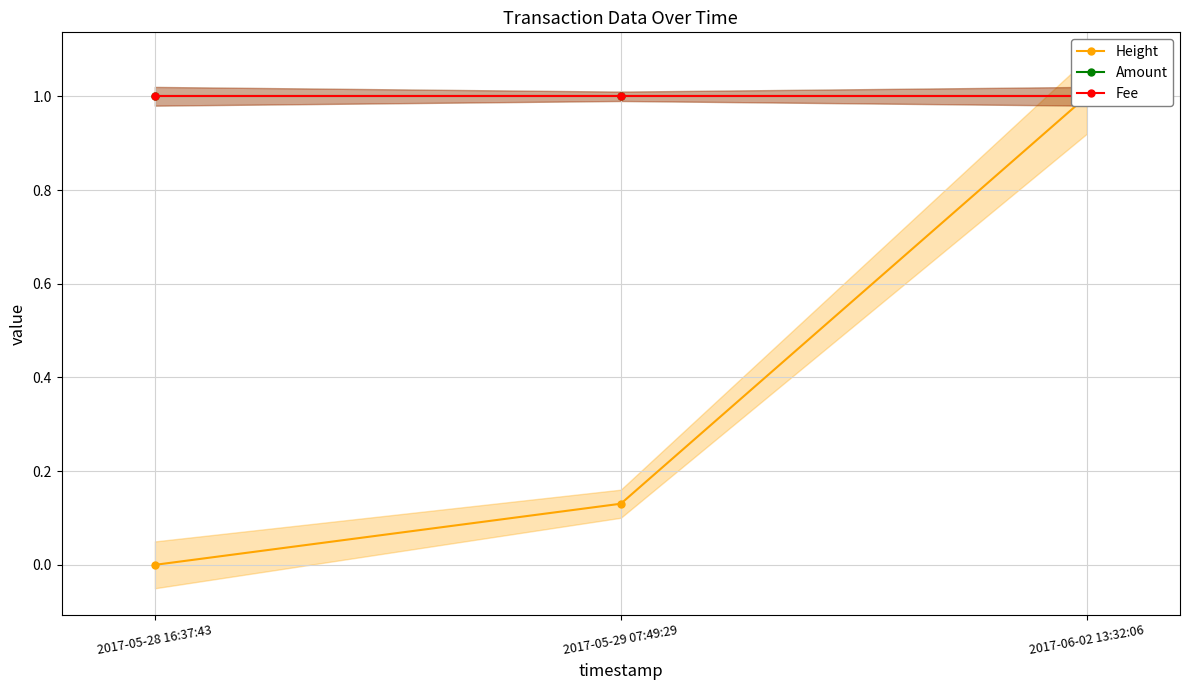

Does the chart have visible grid lines?

Yes